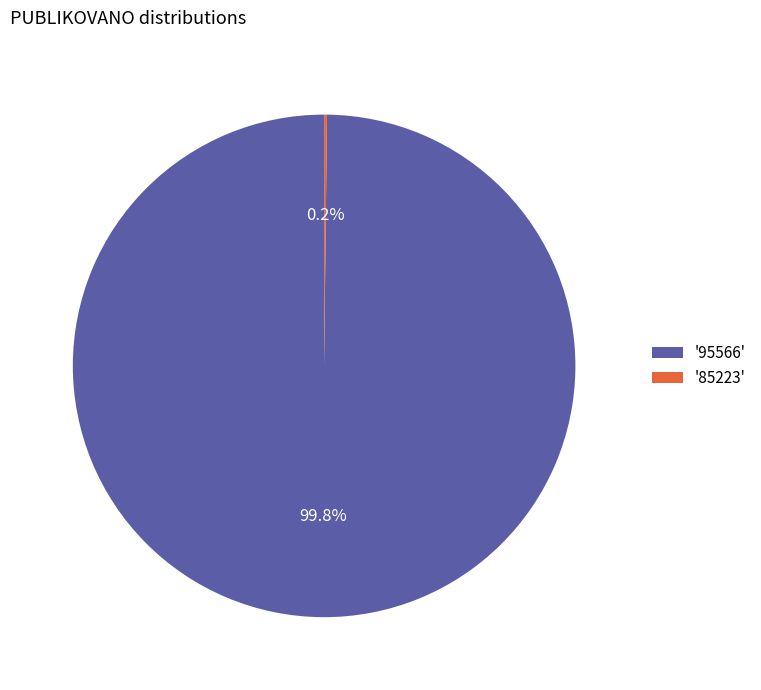

Which slice represents more than half of the pie?

'95566'